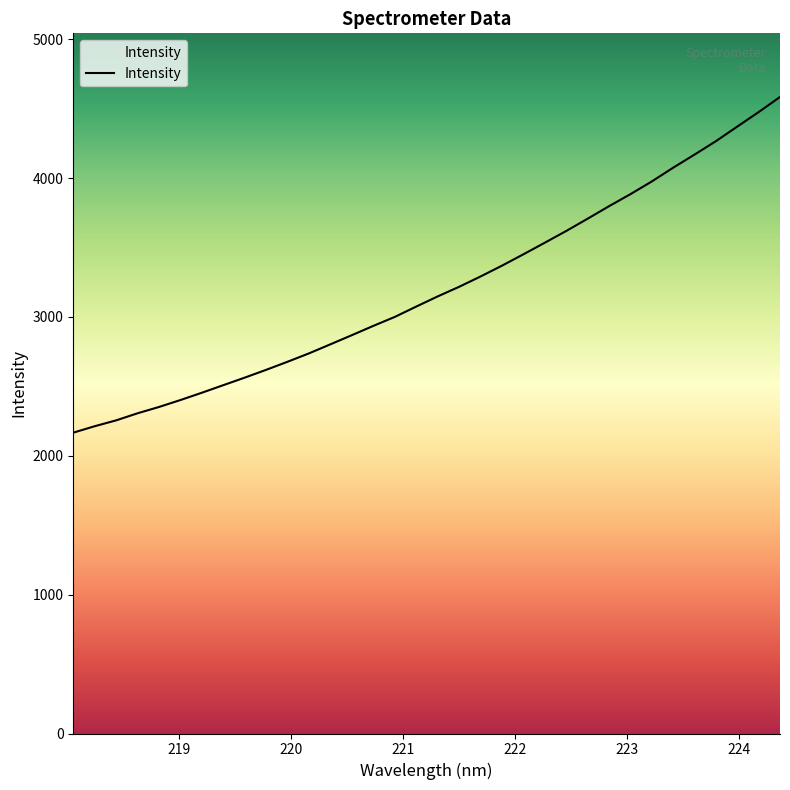

What is the difference between the maximum and minimum values?

2417.4